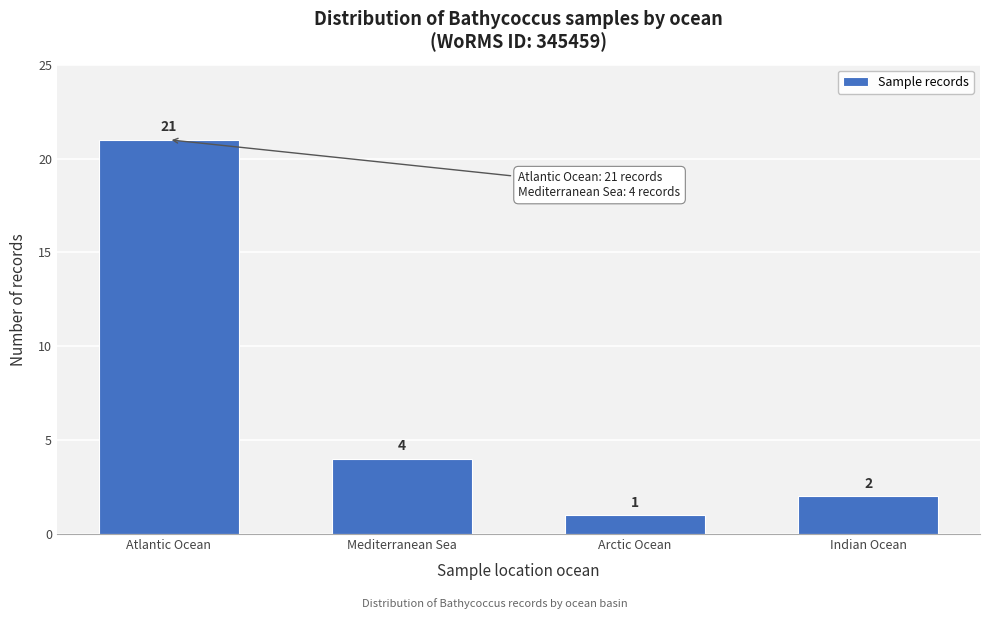

Reading right to left, transcribe all the data shown in this chart.

2	1	4	21